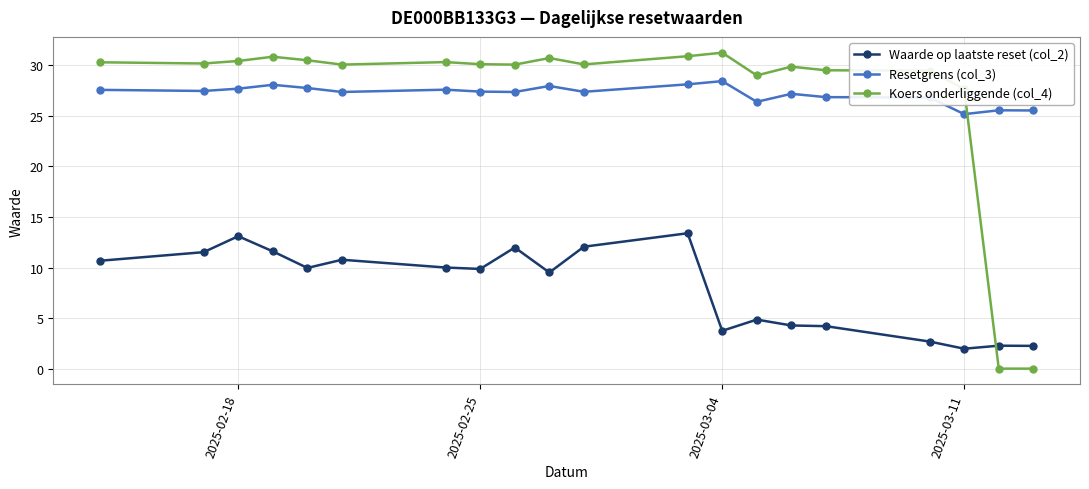

What is the difference between the maximum and minimum values in the Waarde op laatste reset (col_2) series?

11.4